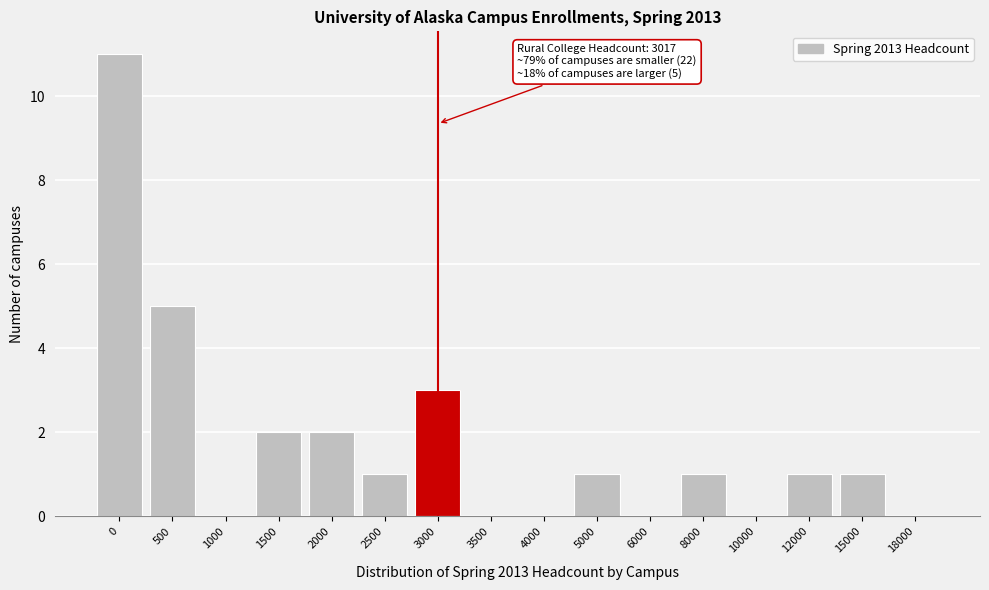

Reading left to right, extract all data points from this chart.

0=11	500=5	1000=0	1500=2	2000=2	2500=1	3000=3	3500=0	4000=0	5000=1	6000=0	8000=1	10000=0	12000=1	15000=1	18000=0